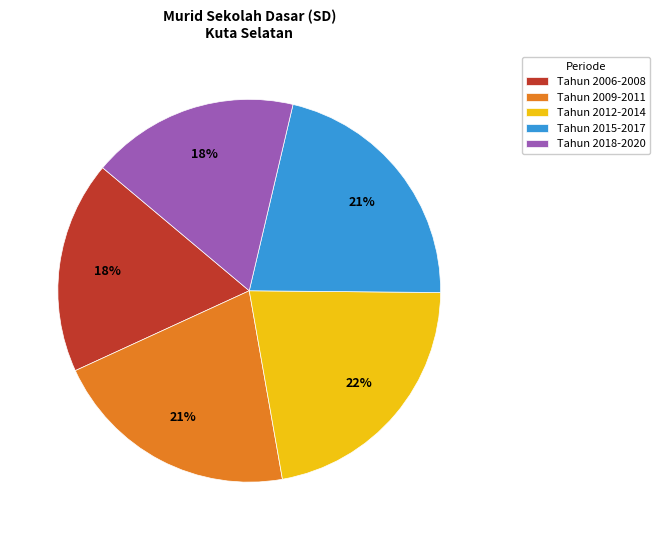

Is there any slice that represents more than half of the pie?

No